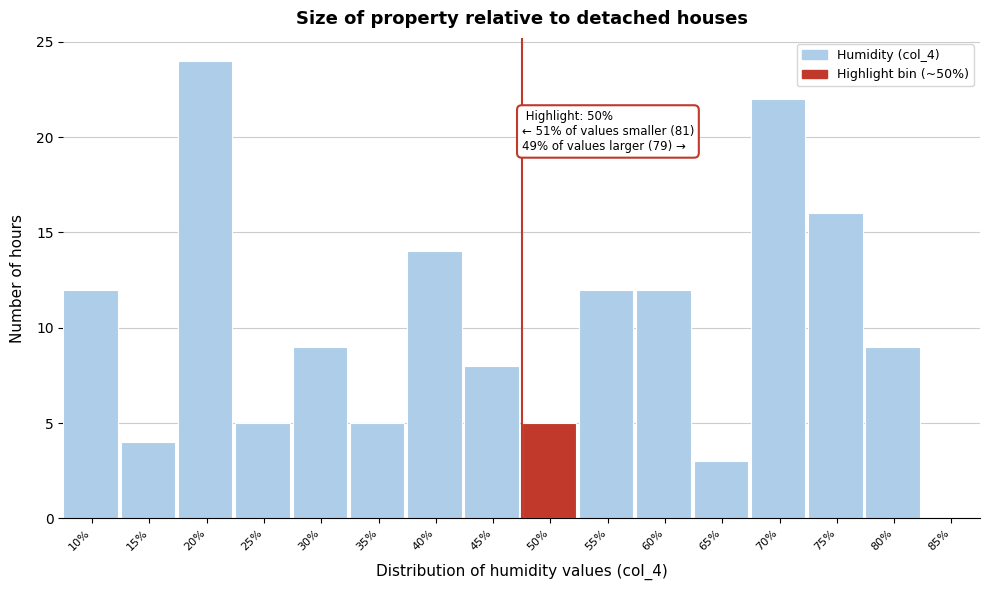

Reading left to right, what are all the values shown in this chart?

10%=12	15%=4	20%=24	25%=5	30%=9	35%=5	40%=14	45%=8	50%=5	55%=12	60%=12	65%=3	70%=22	75%=16	80%=9	85%=0